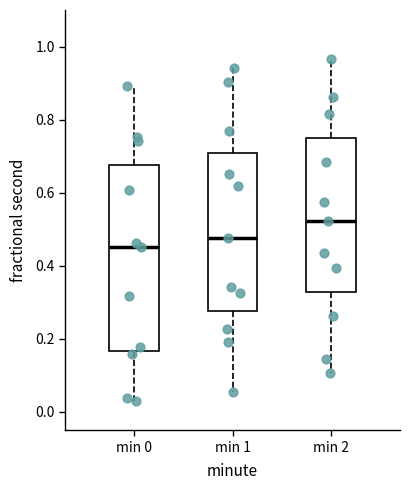

Reading left to right, transcribe this box plot: for each box, give where its median line is, the range the box spans, and where its two whiskers end, as read against the y-axis. The values are not printed on the chart, so give them approximately, as read against the axis.

min 0: median 0.46, box 0.16 to 0.68, whiskers 0.02 to 0.90
min 1: median 0.48, box 0.28 to 0.70, whiskers 0.06 to 0.94
min 2: median 0.52, box 0.32 to 0.74, whiskers 0.10 to 0.96